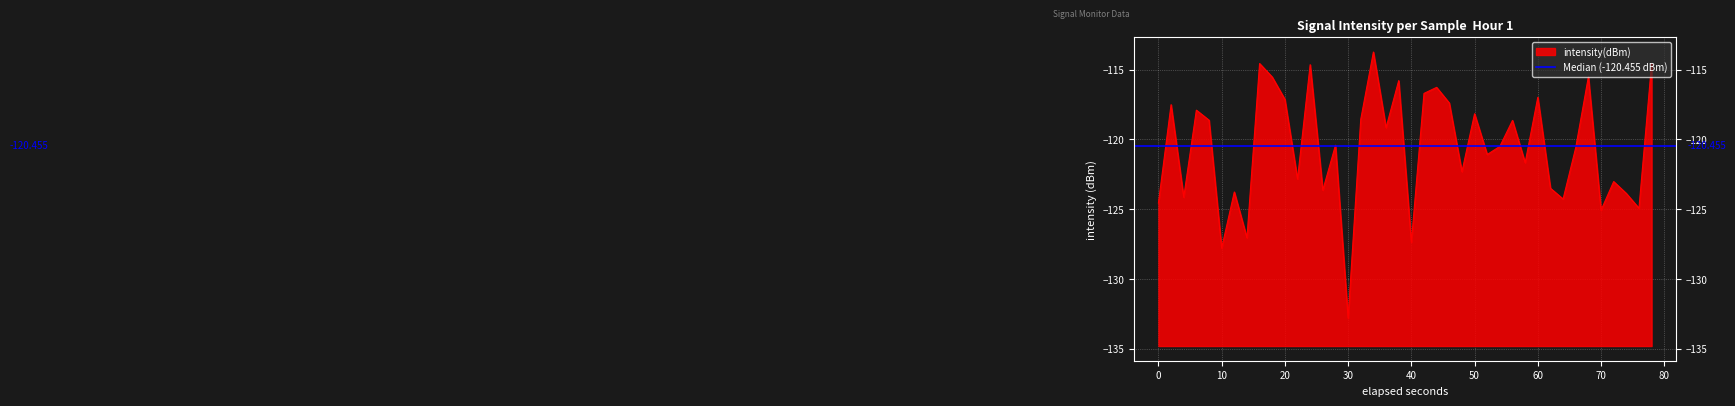

True or false: intensity(dBm) has a value of -185.3 at 0.

False